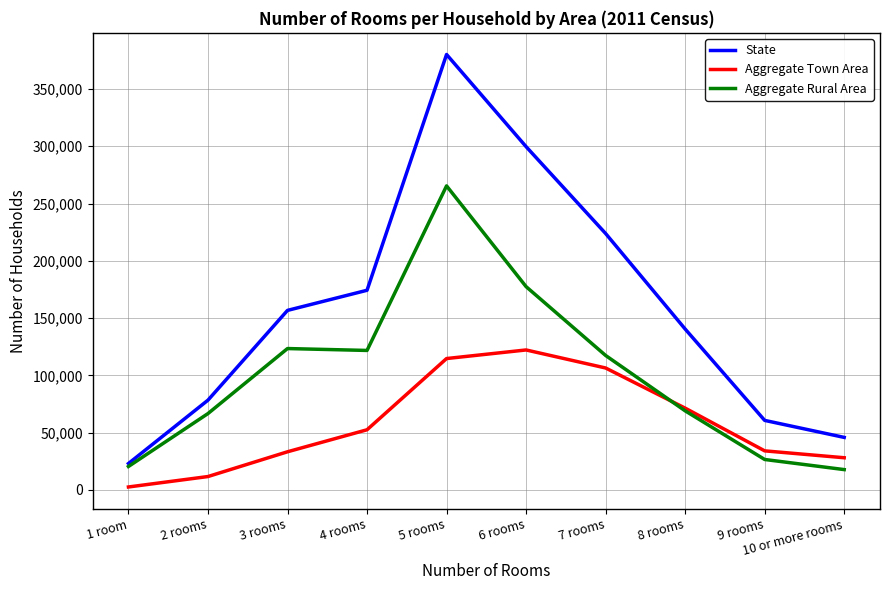

The State series shows 66972 at 4 rooms. True or false?

False